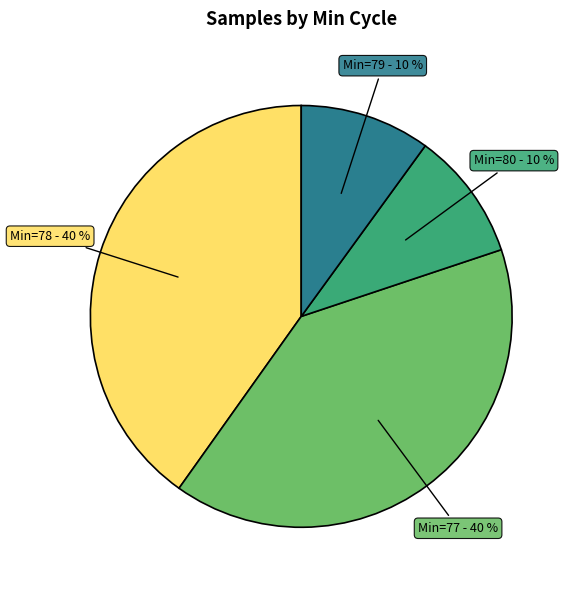

Is there a majority slice in this chart?

No